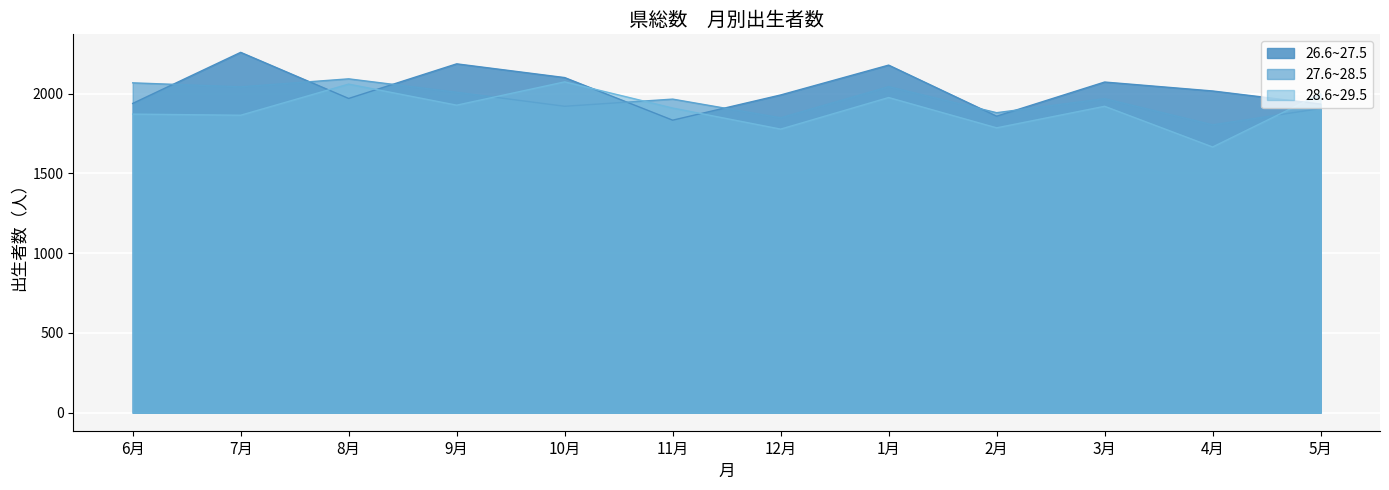

At which category does 26.6~27.5 reach its first local valley?

8月